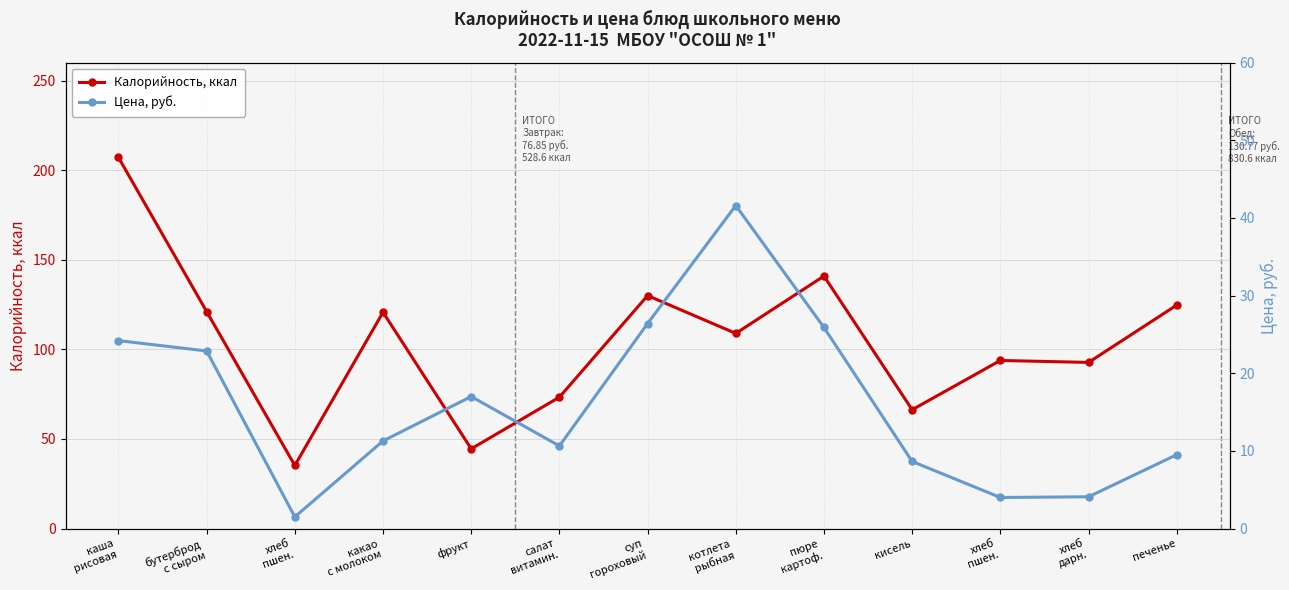

What is the total value across all series at суп
гороховый?

156.4